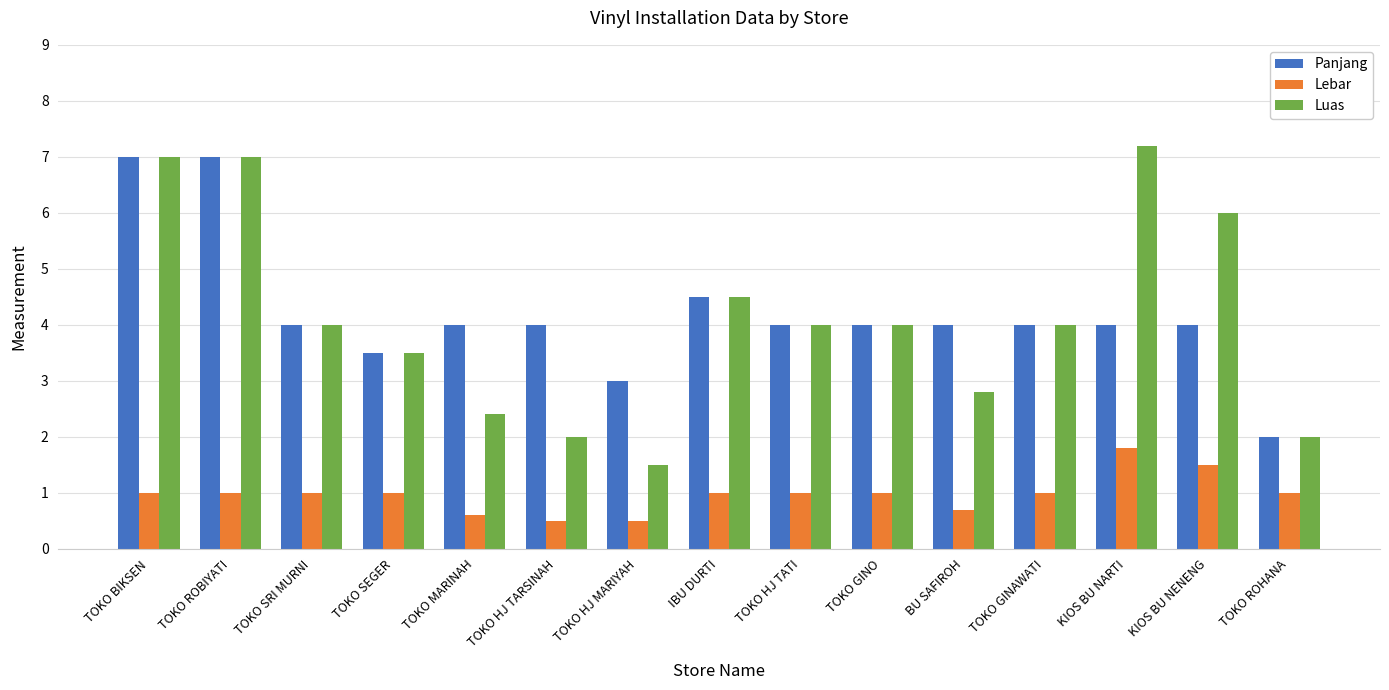

Is it true that Luas equals 3.1 at KIOS BU NENENG?

False